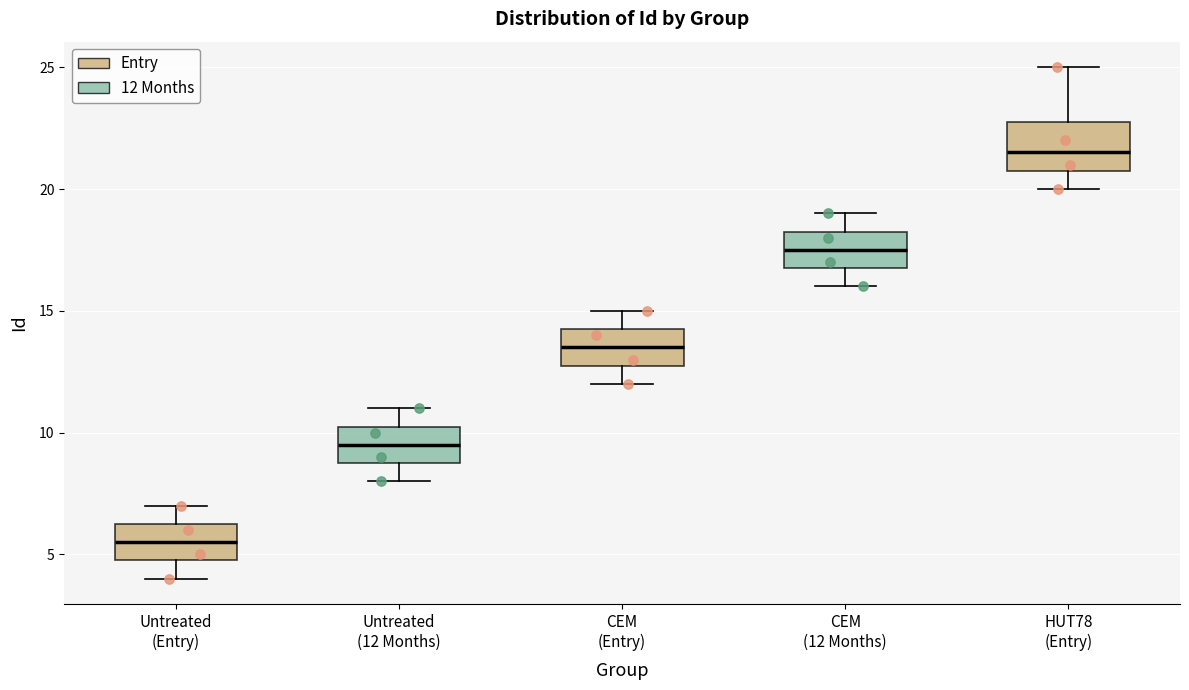

Which box's median line is the lowest?

Untreated (Entry)